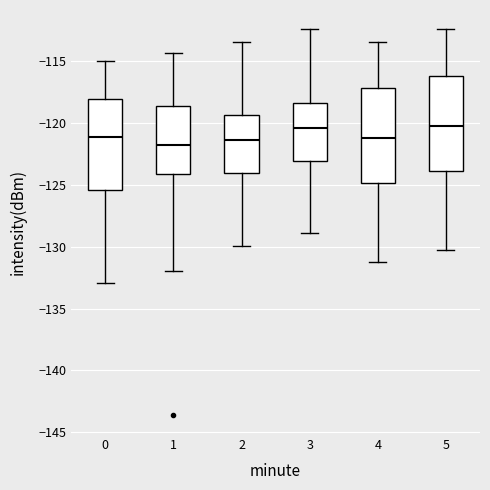

Reading left to right, read every box against the y-axis: the position of its median line, the range the box covers, and the ends of its whiskers. The values are not printed on the chart, so give them approximately, as read against the axis.

0: median -121.0, box -125.5 to -118.0, whiskers -133.0 to -115.0
1: median -122.0, box -124.0 to -118.5, whiskers -132.0 to -114.5
2: median -121.5, box -124.0 to -119.5, whiskers -130.0 to -113.5
3: median -120.5, box -123.0 to -118.5, whiskers -129.0 to -112.5
4: median -121.0, box -125.0 to -117.0, whiskers -131.0 to -113.5
5: median -120.0, box -124.0 to -116.0, whiskers -130.0 to -112.5